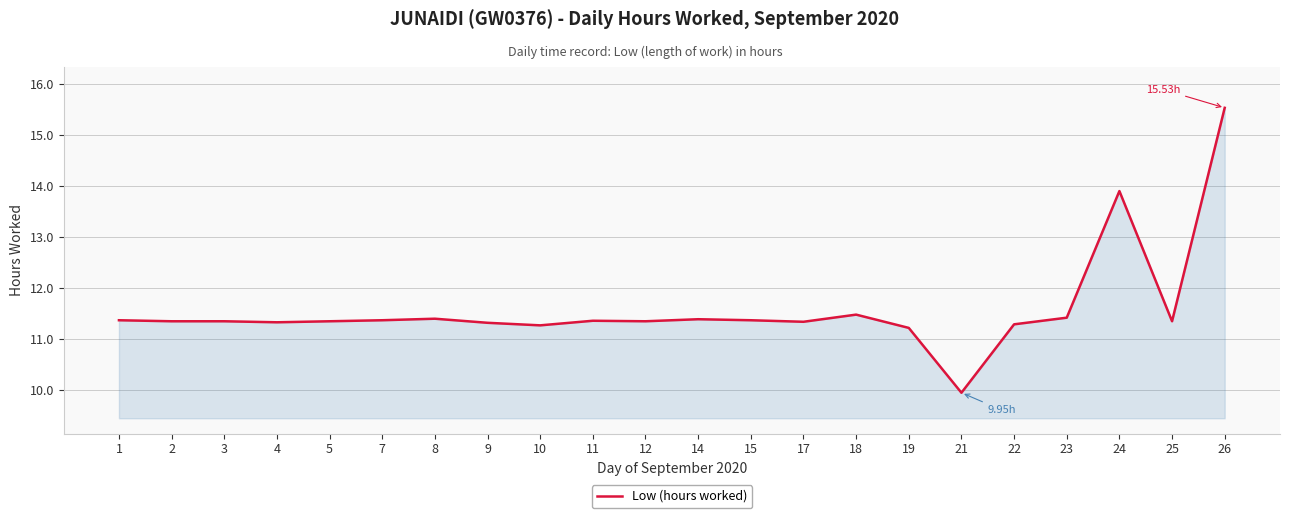

Approximately how many times larger is the value at 23 compared to 8?

1.0